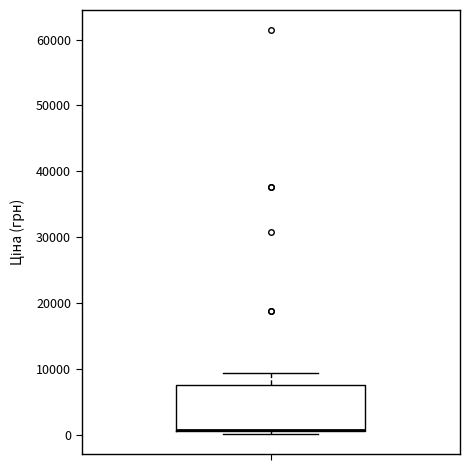

Where is the upper edge of the box on the y-axis? The values are not printed on the chart, so give them approximately, as read against the axis.

8000